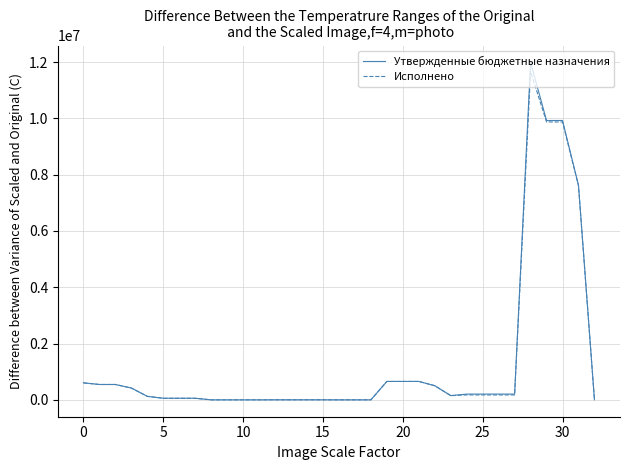

Which series has the largest range (max minus min)?

Утвержденные бюджетные назначения